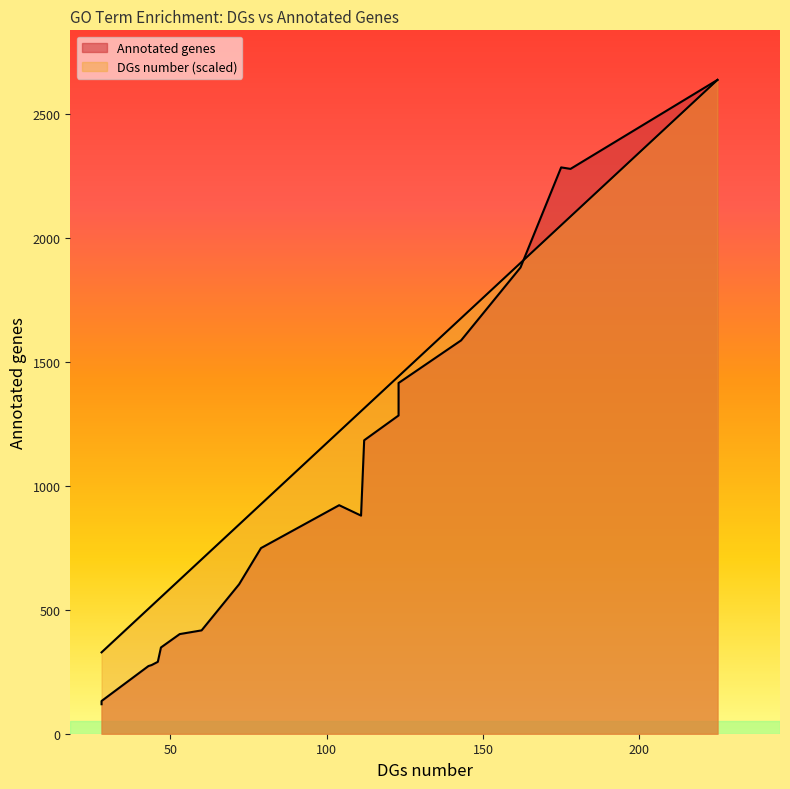

Which category has the highest value in the Annotated genes series?

response to abiotic stimulus